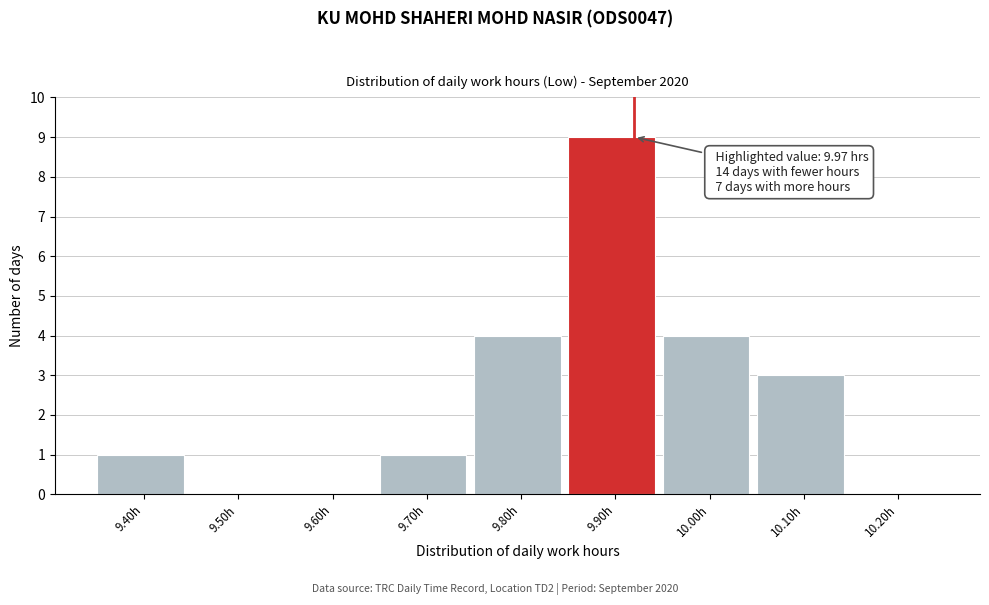

Reading right to left, what are all the values shown in this chart?

10.20h=0	10.10h=3	10.00h=4	9.90h=9	9.80h=4	9.70h=1	9.60h=0	9.50h=0	9.40h=1